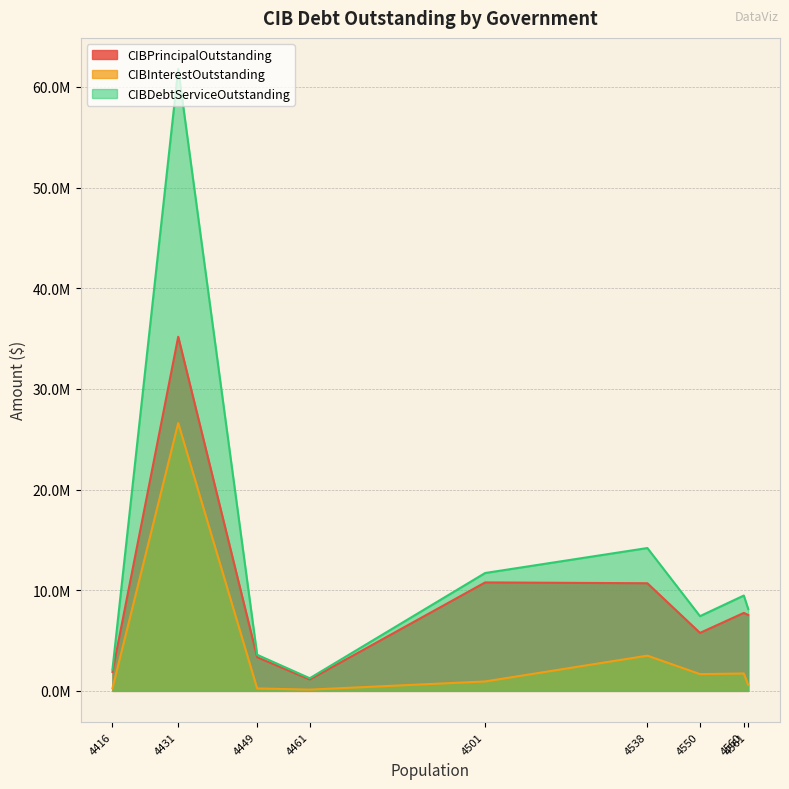

What is the sum of all CIBDebtServiceOutstanding values?

119678253.1